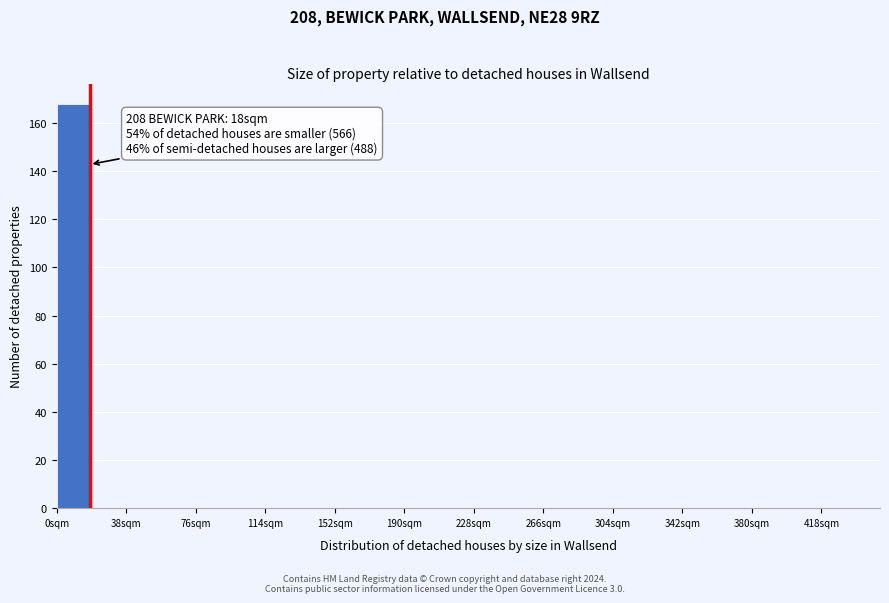

Around what value on the x-axis is the tallest bar? Give the approximate position of its centre, as read against the axis.

10